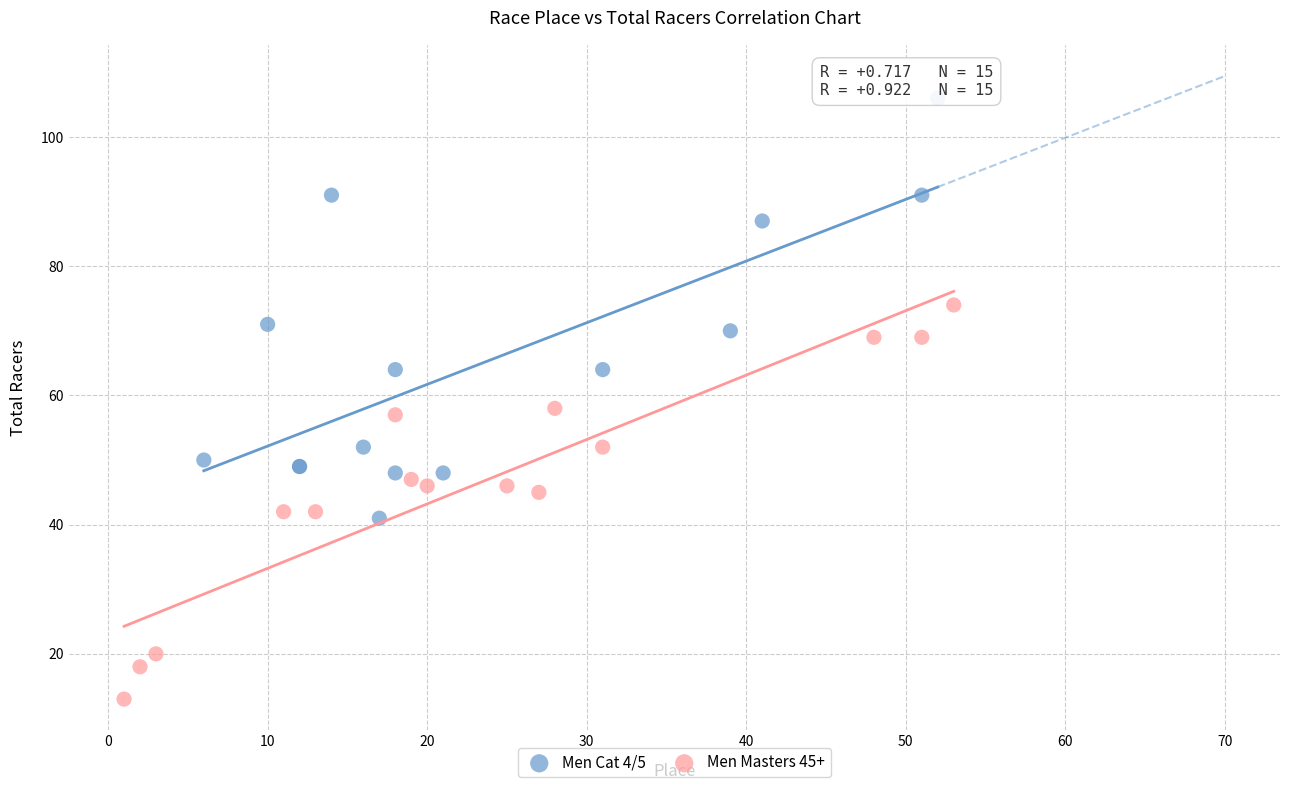

Which series has the largest Y range (max minus min)?

Men Cat 4/5